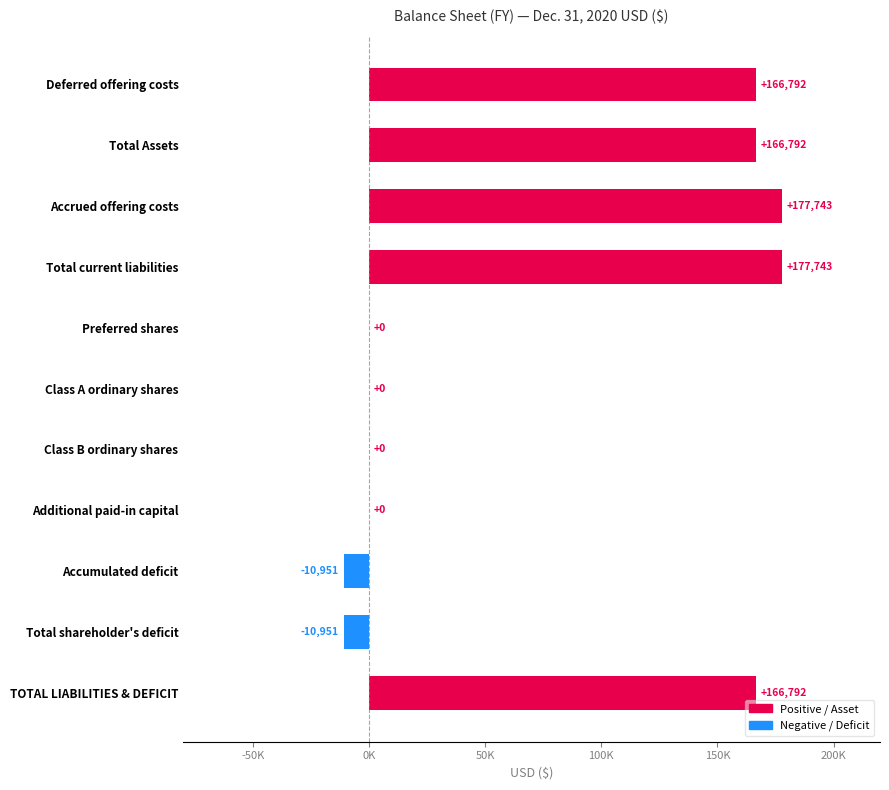

How many bars are there in total?

11